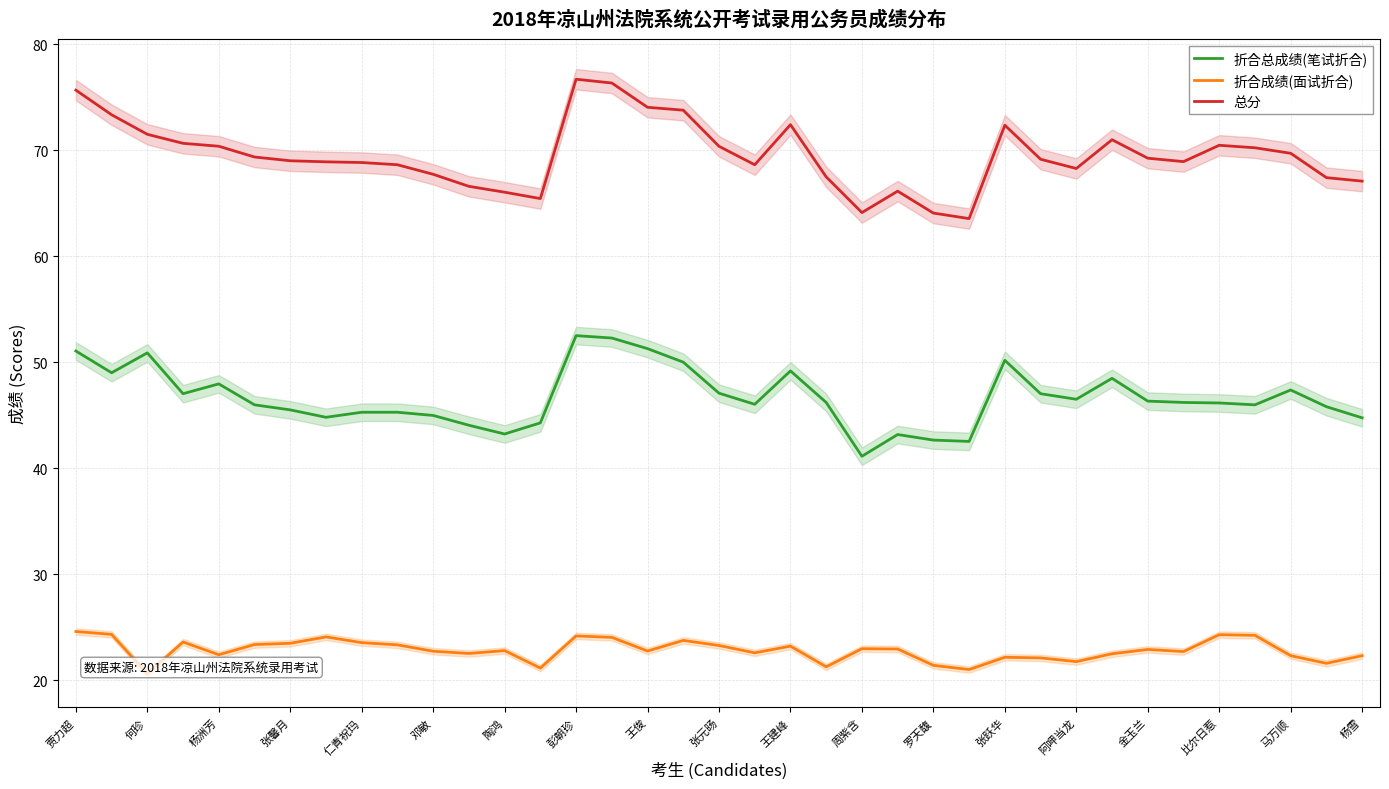

True or false: 总分 and 折合总成绩(笔试折合) cross at least once.

False